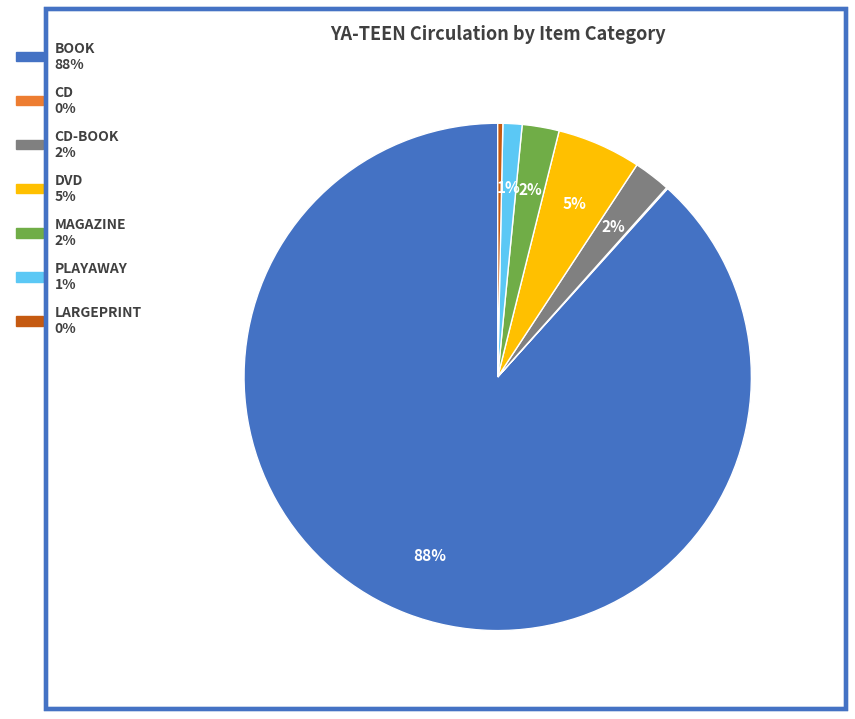

To the nearest percent, what is the average slice percentage?

14%